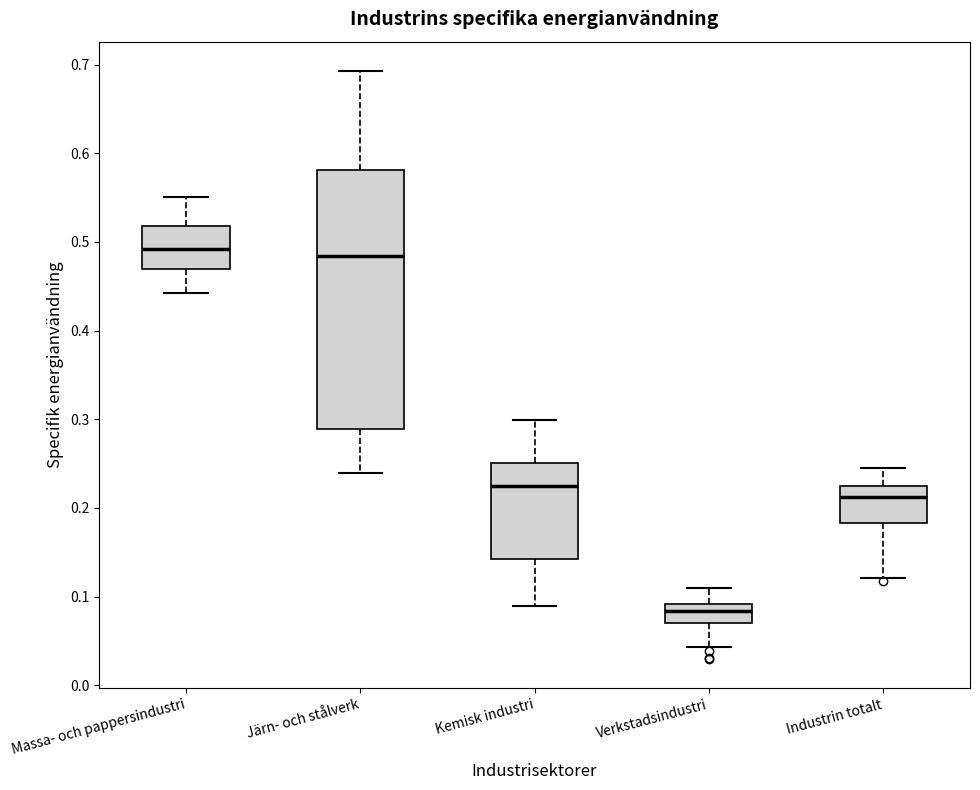

Where does the upper whisker of the box for Järn- och stålverk end on the y-axis? The values are not printed on the chart, so give them approximately, as read against the axis.

0.69